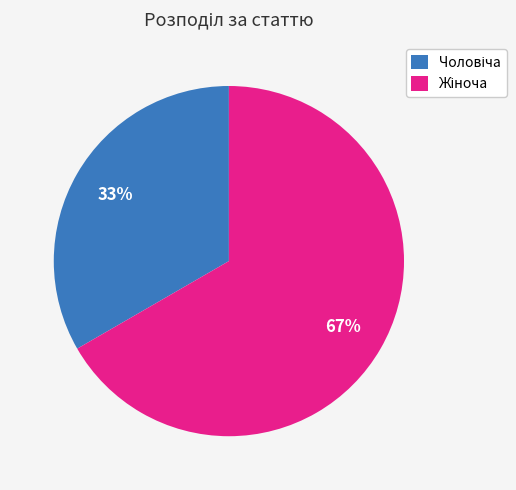

To the nearest percent, what is the average slice percentage?

50%